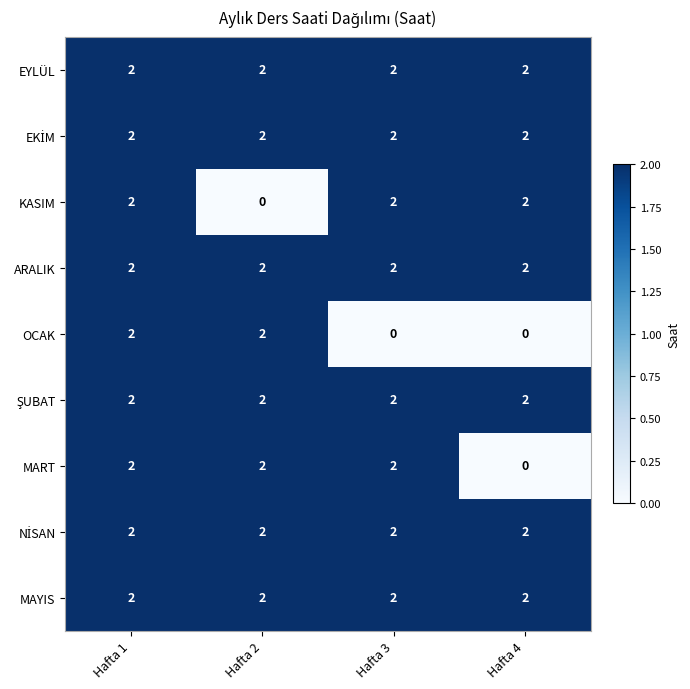

How many categories are shown in the chart?

4